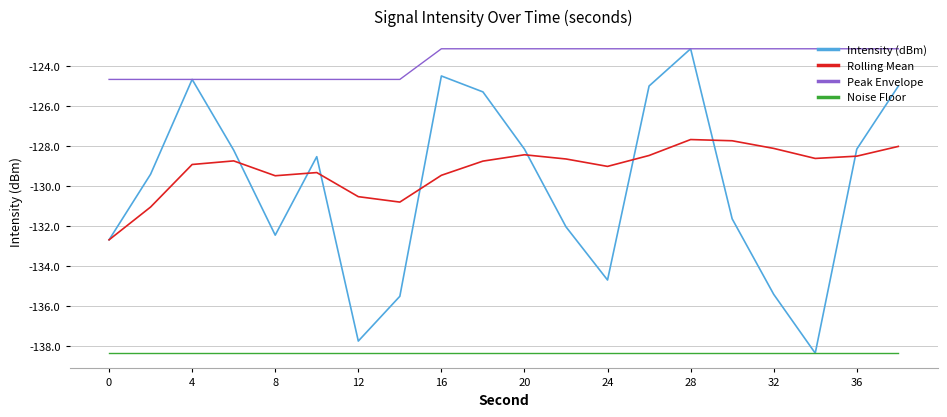

How many lines are shown in the chart?

4